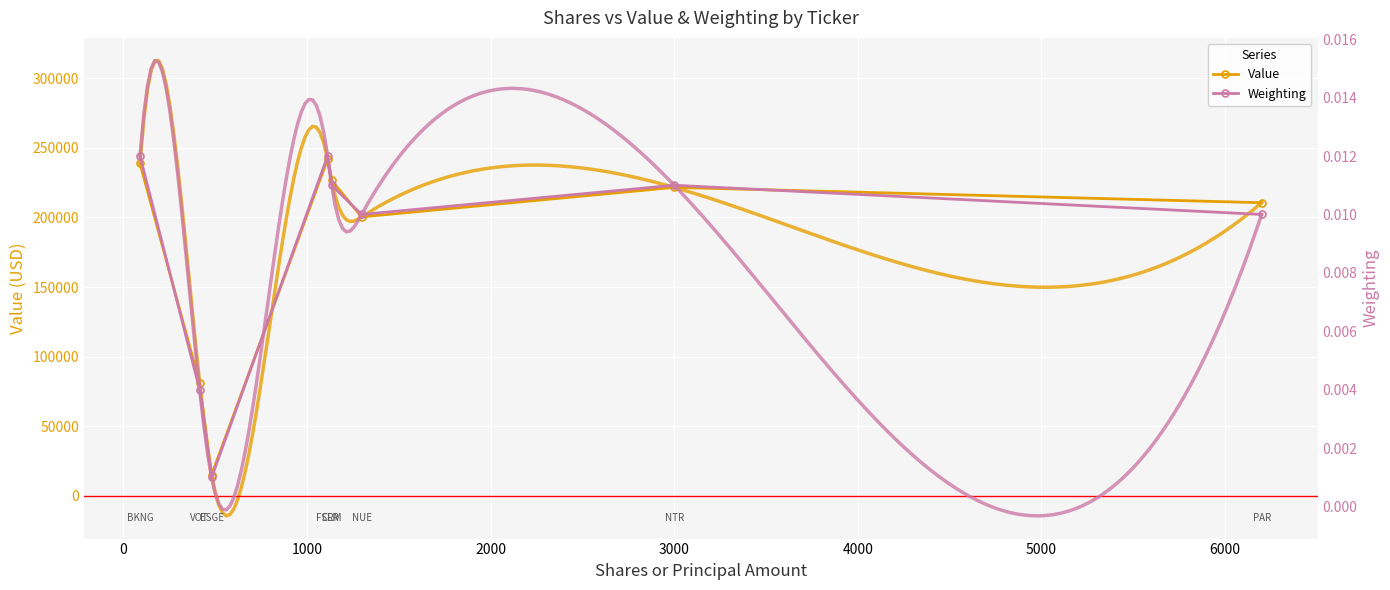

True or false: Value and Weighting cross at least once.

False